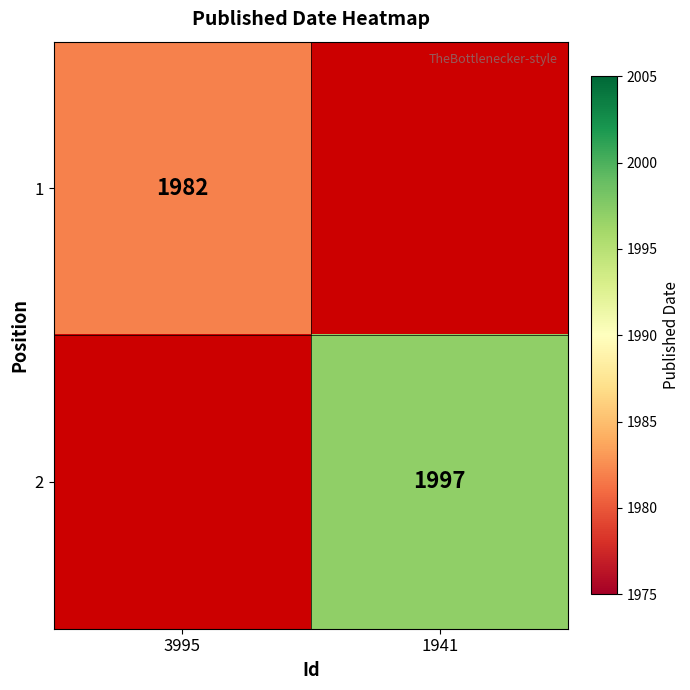

Which has a higher value, 1941 or 3995?

3995